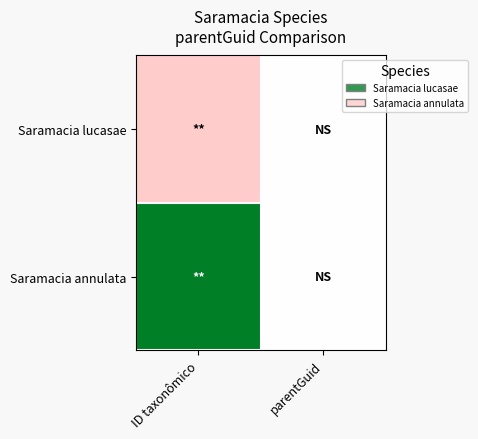

At parentGuid, list the series in order from largest to smallest.

Saramacia lucasae, Saramacia annulata